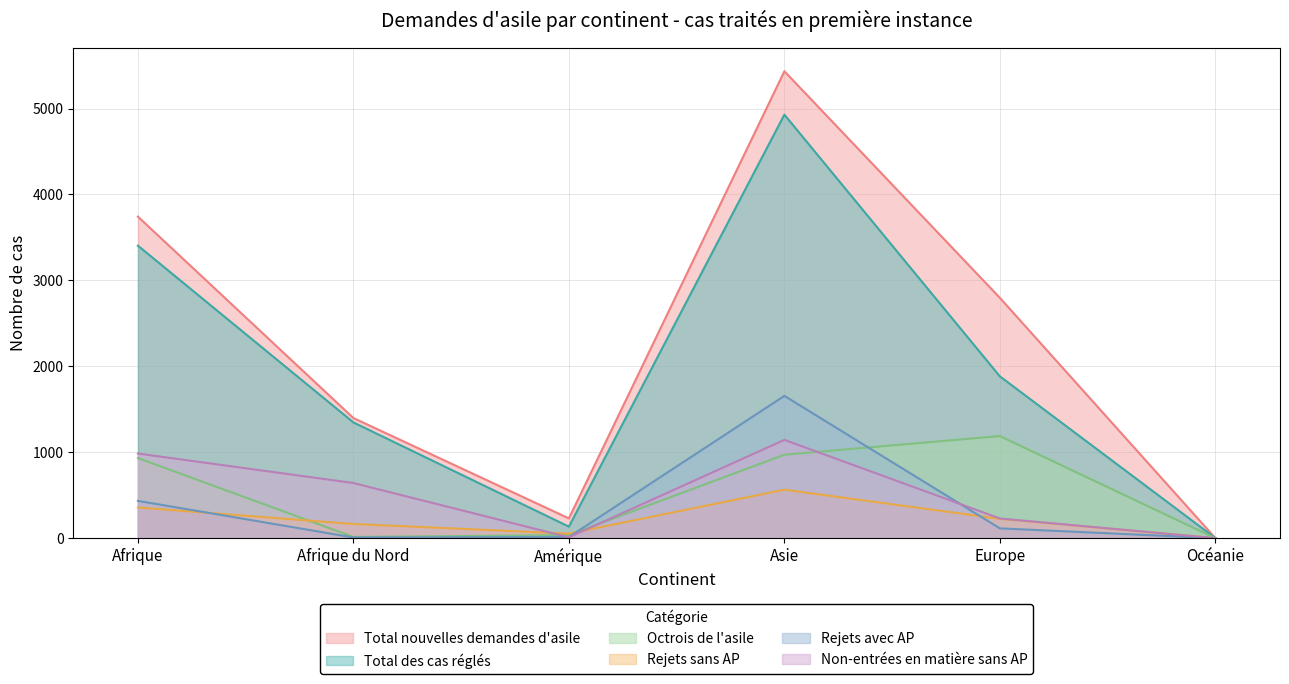

What is the difference between the Total des cas réglés values at Europe and Afrique?

1521